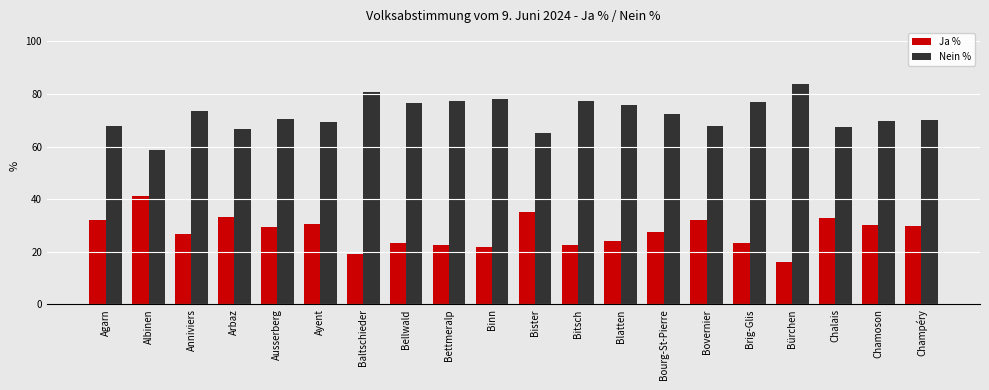

List the series in order of their overall mean, highest first.

Nein %, Ja %